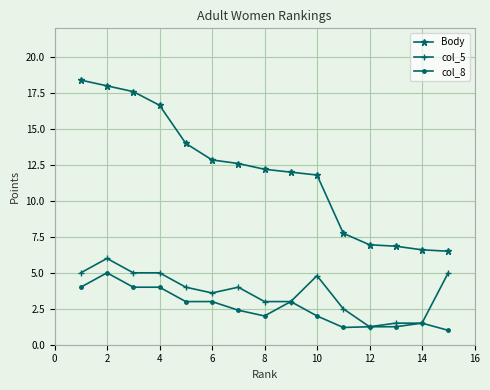

Which series has the largest total across all categories?

Body